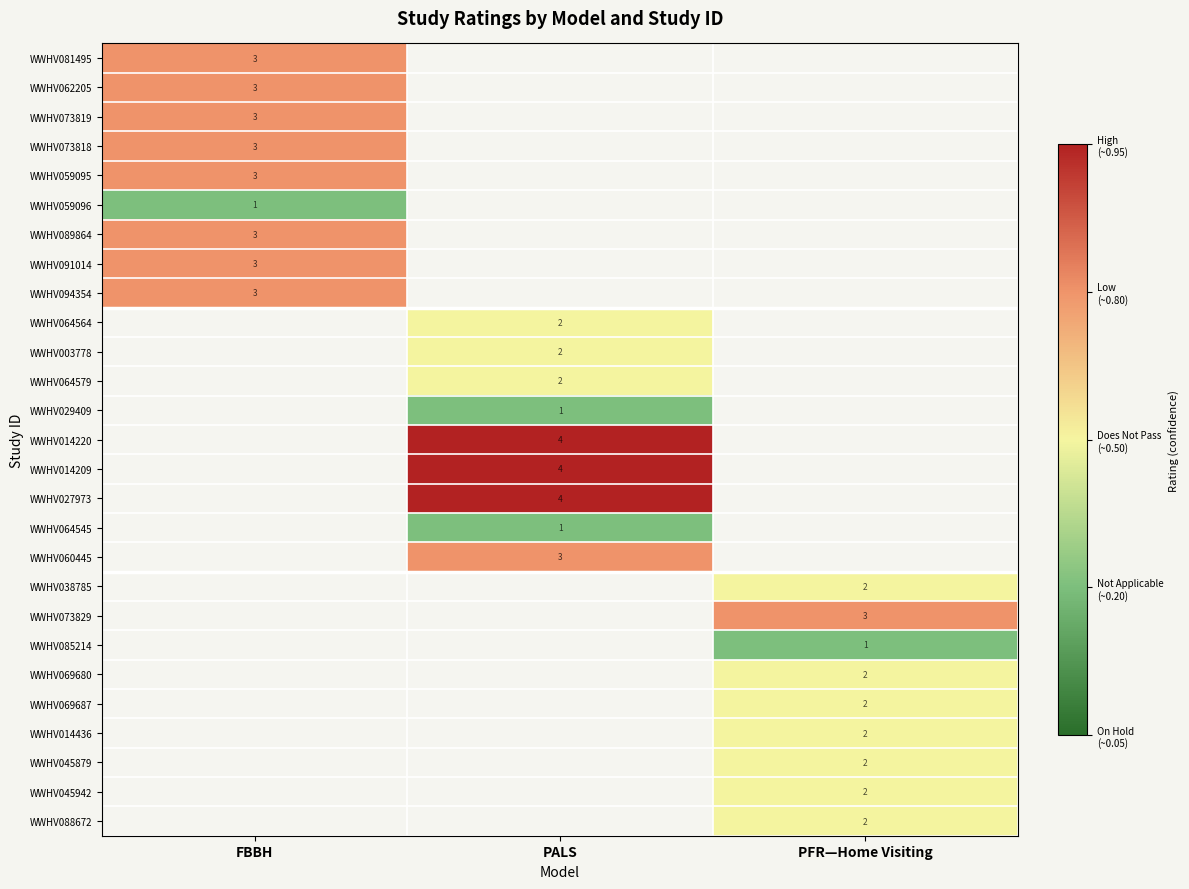

The WWHV014436 series shows 1 at PFR—Home Visiting. True or false?

False